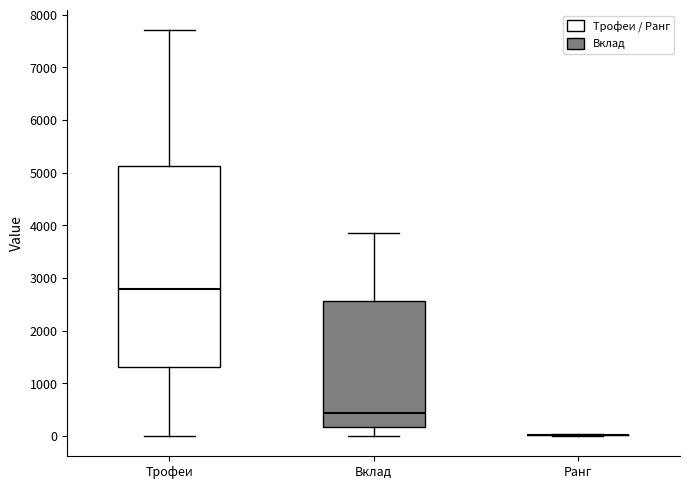

Reading left to right, transcribe this box plot: for each box, give where its median line is, the range the box spans, and where its two whiskers end, as read against the y-axis. The values are not printed on the chart, so give them approximately, as read against the axis.

Трофеи: median 2800, box 1300 to 5100, whiskers 0 to 7700
Вклад: median 400, box 200 to 2600, whiskers 0 to 3900
Ранг: box collapsed to a line at 0, whiskers 0 to 0